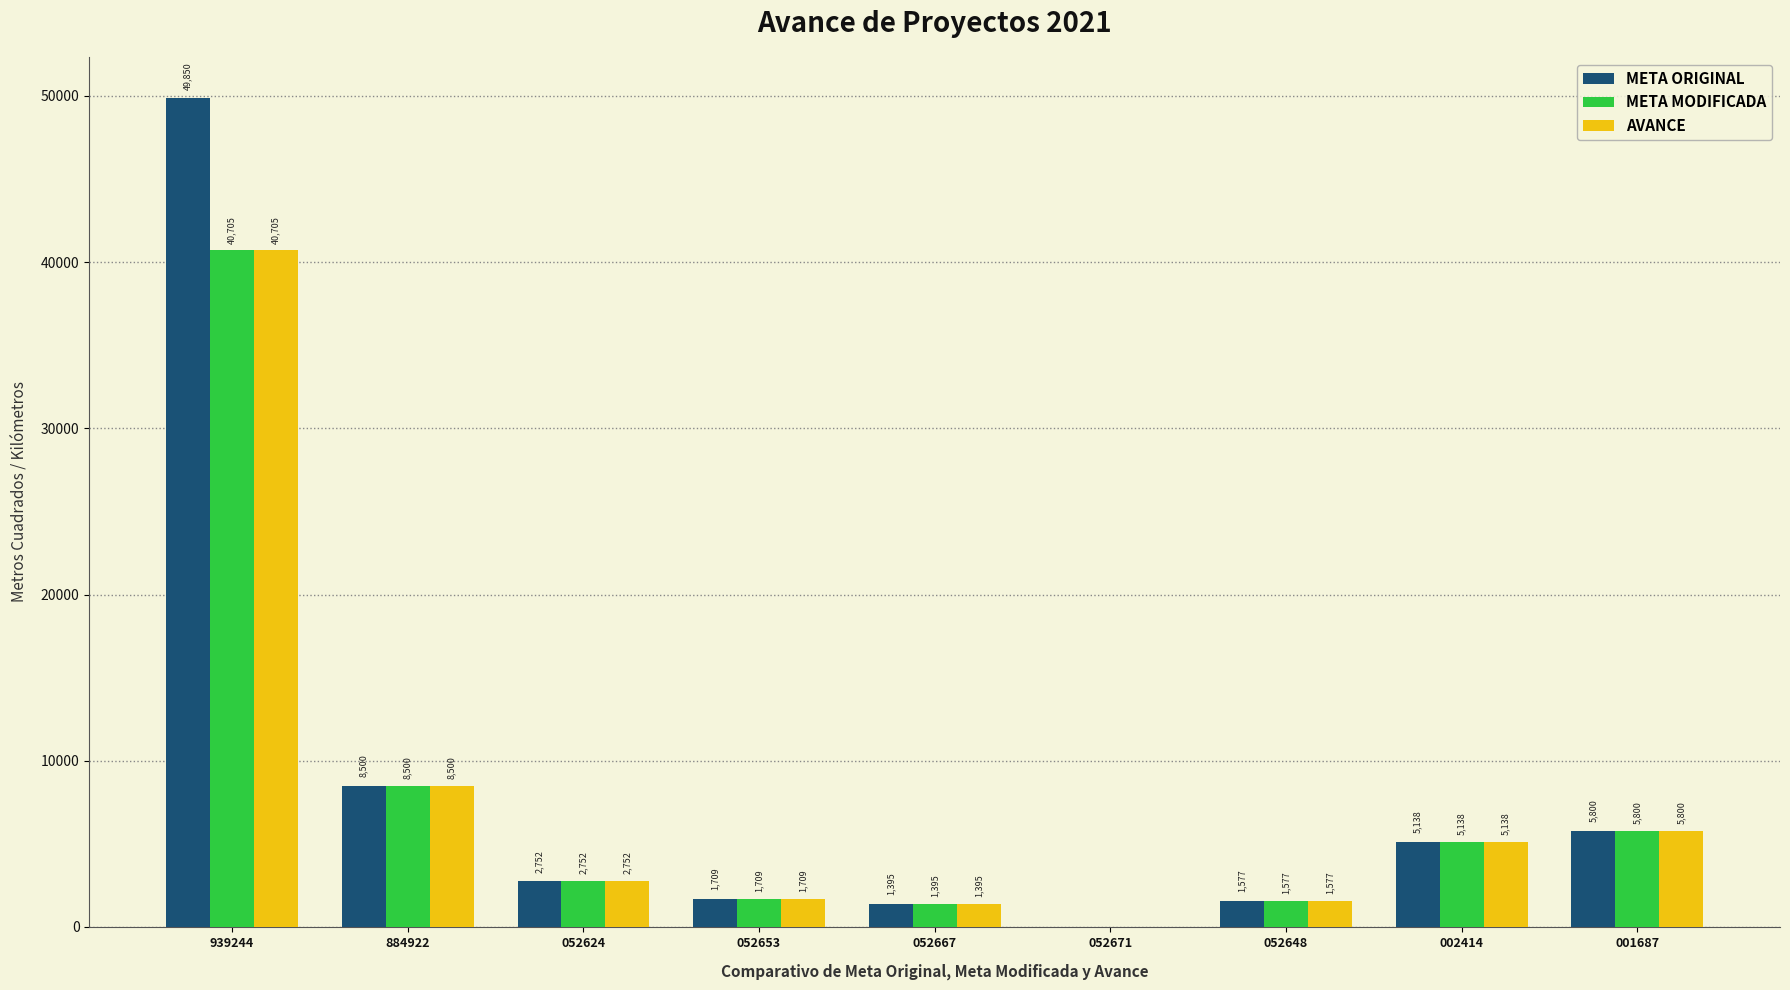

What is the highest value of the META MODIFICADA series?

40705.0